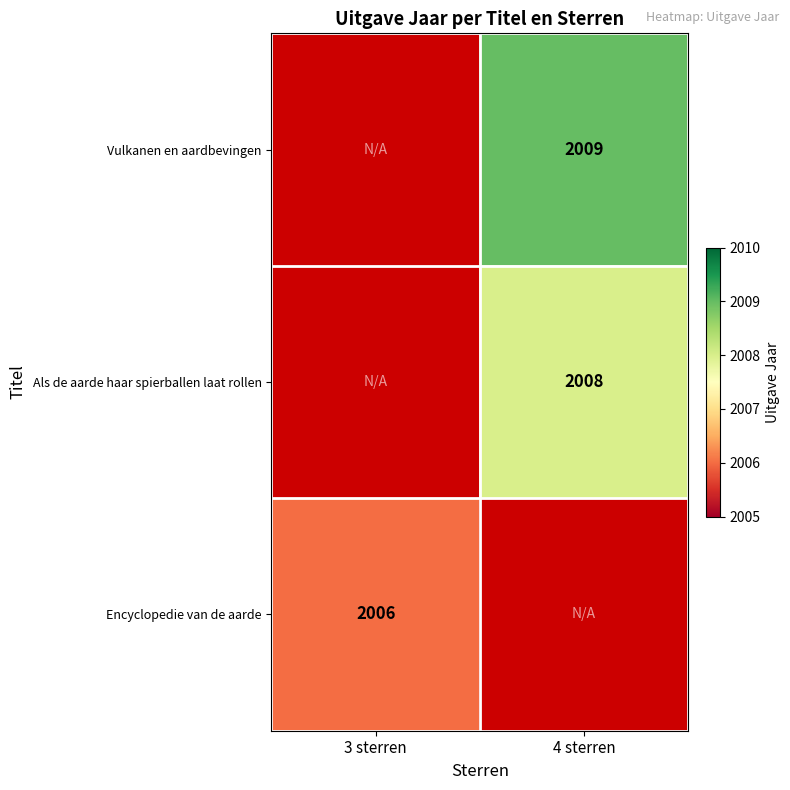

True or false: Als de aarde haar spierballen laat rollen has a value of 2008 at 4 sterren.

True